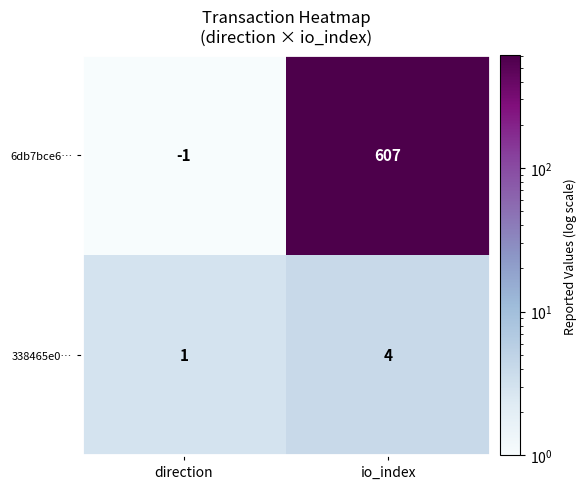

What is the difference between the maximum and minimum values in the 6db7bce6… series?

608